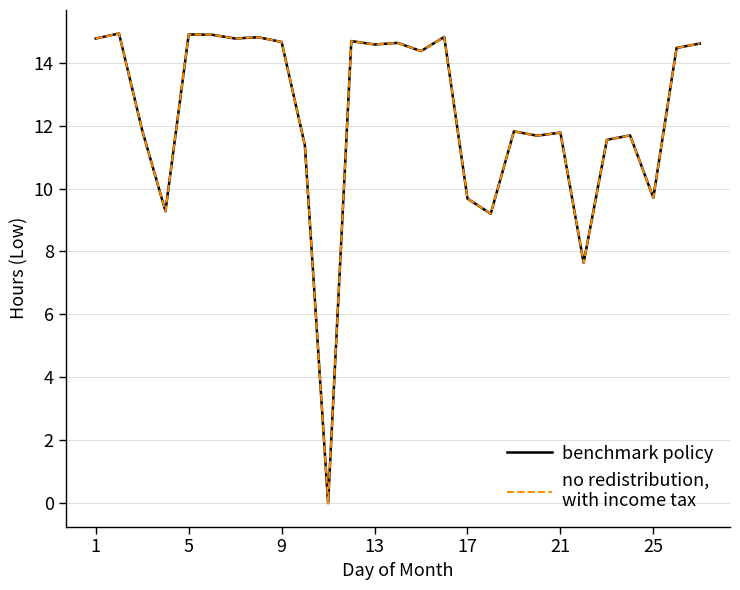

Reading left to right, extract all data points from this chart.

benchmark policy: 14.8	14.9	11.8	9.3	14.9	14.9	14.8	14.8	14.7	11.4	0.0	14.7	14.6	14.6	14.4	14.8	9.7	9.2	11.8	11.7	11.8	7.6	11.6	11.7	9.7	14.5	14.6
no redistribution,
with income tax: 14.8	14.9	11.8	9.3	14.9	14.9	14.8	14.8	14.7	11.4	0.0	14.7	14.6	14.6	14.4	14.8	9.7	9.2	11.8	11.7	11.8	7.6	11.6	11.7	9.7	14.5	14.6